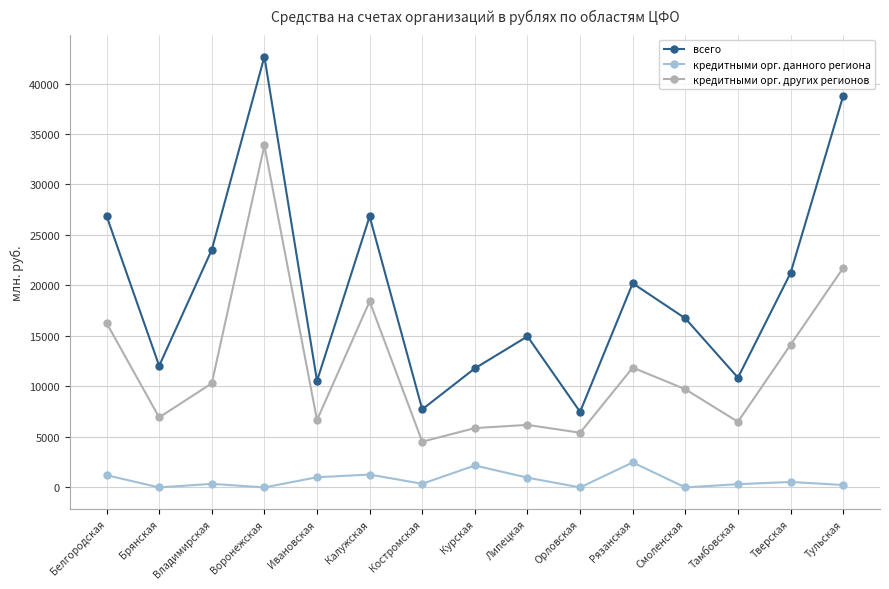

True or false: всего and кредитными орг. данного региона cross at least once.

False